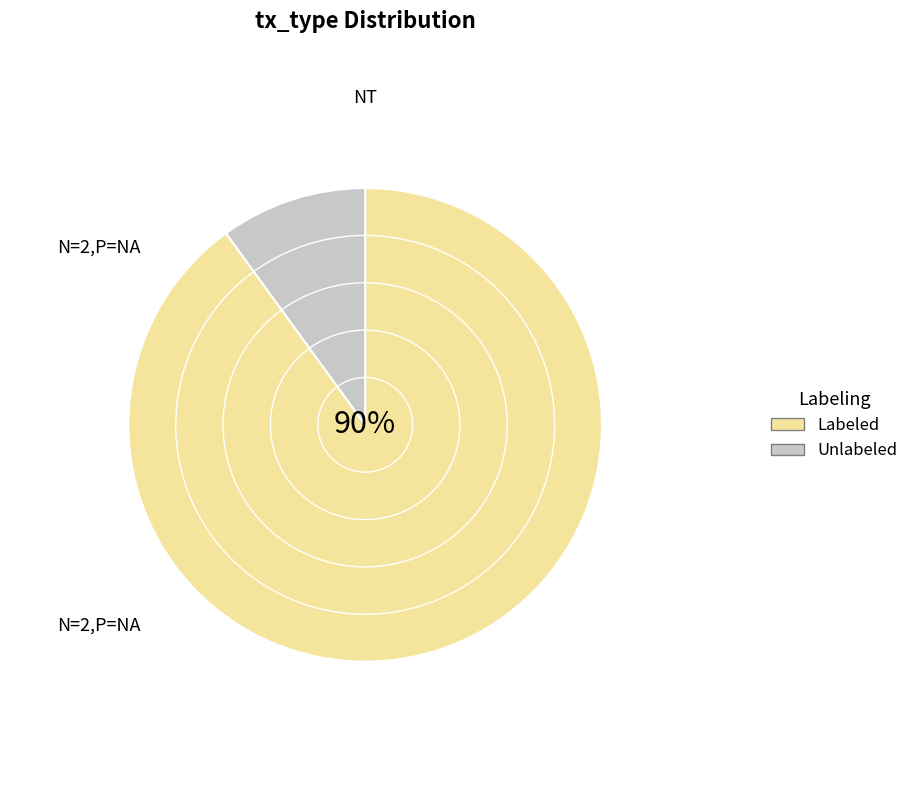

Is it true that Ticket is 5% of the pie?

False